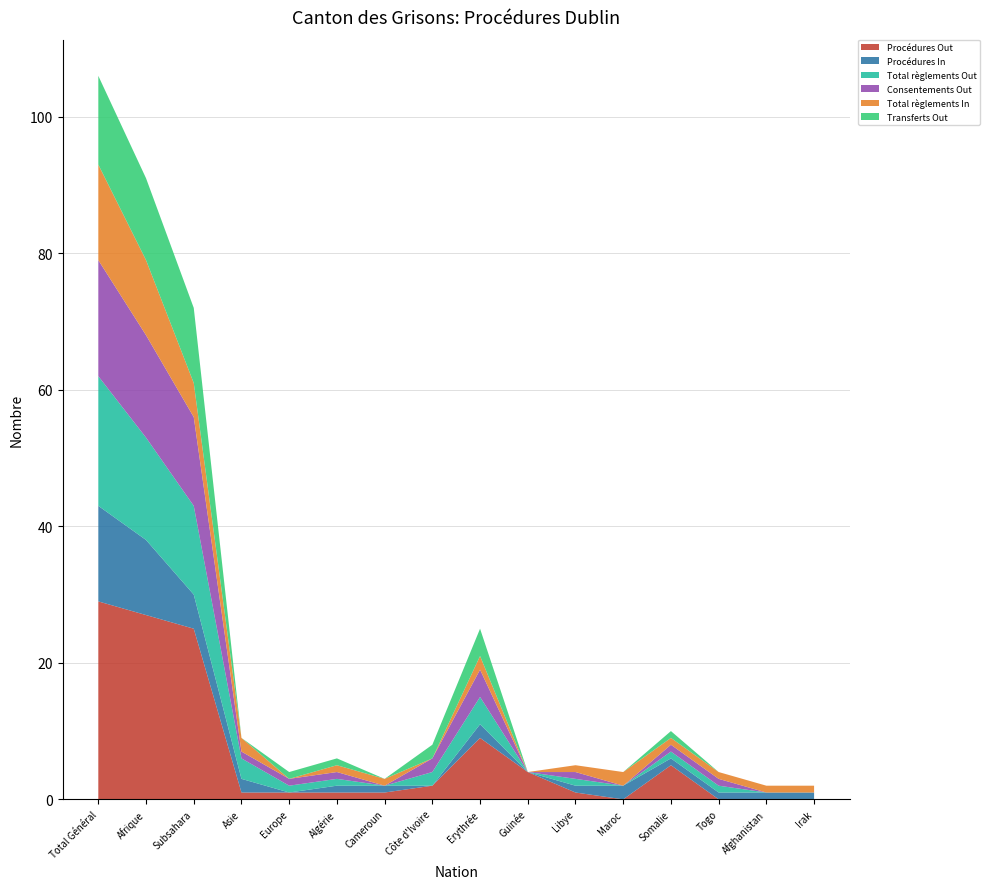

Reading left to right, transcribe all the data shown in this chart.

Procédures Out: 29	27	25	1	1	1	1	2	9	4	1	0	5	0	0	0
Procédures In: 14	11	5	2	0	1	1	0	2	0	1	2	1	1	1	1
Total règlements Out: 19	15	13	3	1	1	0	2	4	0	1	0	1	1	0	0
Consentements Out: 17	15	13	1	1	1	0	2	4	0	1	0	1	1	0	0
Total règlements In: 14	11	5	2	0	1	1	0	2	0	1	2	1	1	1	1
Transferts Out: 13	12	11	0	1	1	0	2	4	0	0	0	1	0	0	0